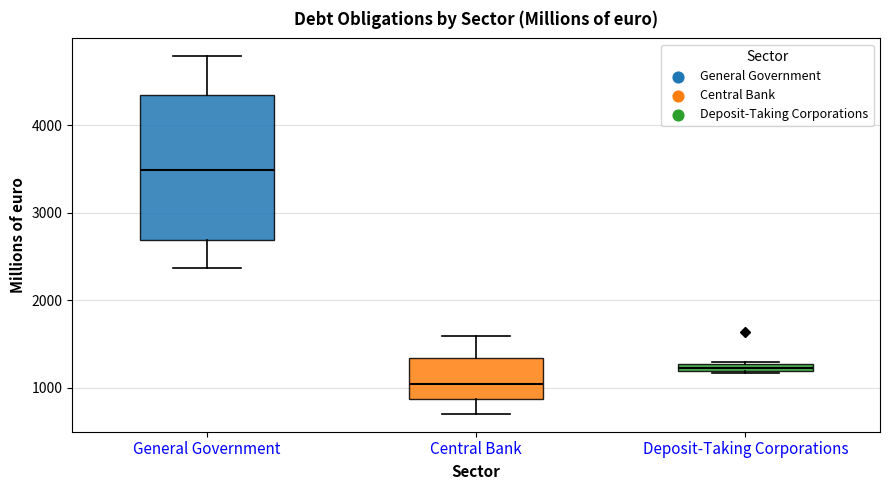

Where does the upper whisker of the box for Central Bank end on the y-axis? The values are not printed on the chart, so give them approximately, as read against the axis.

1600